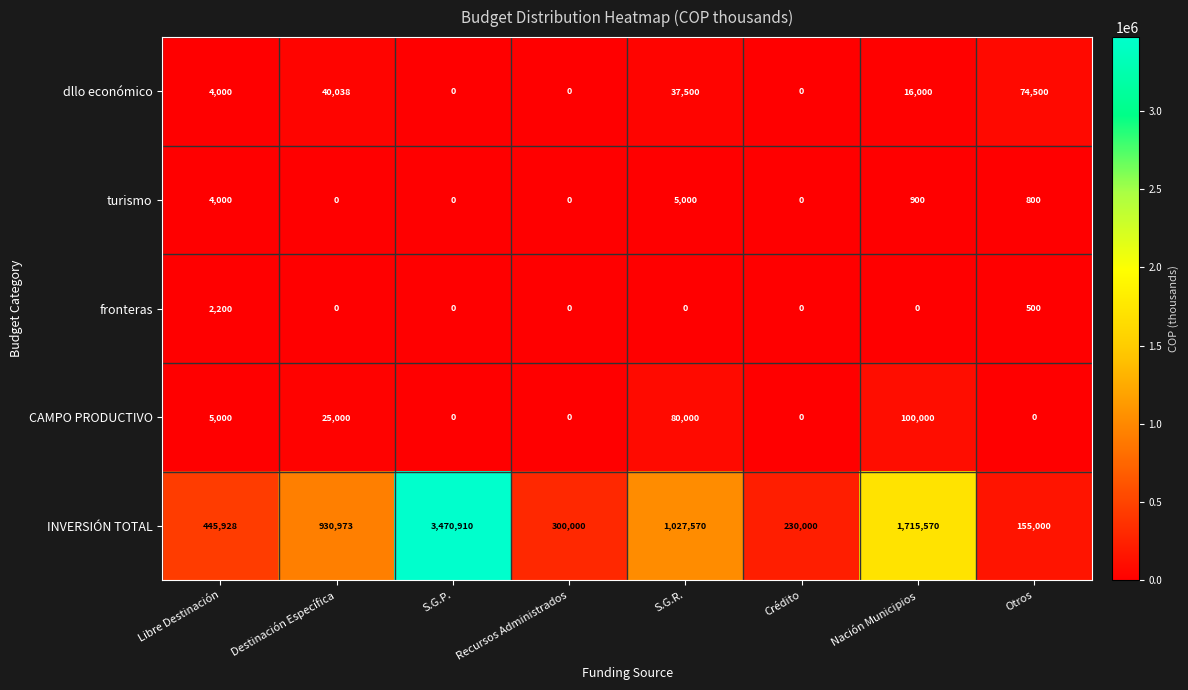

What is the sum of all dllo económico values?

172038